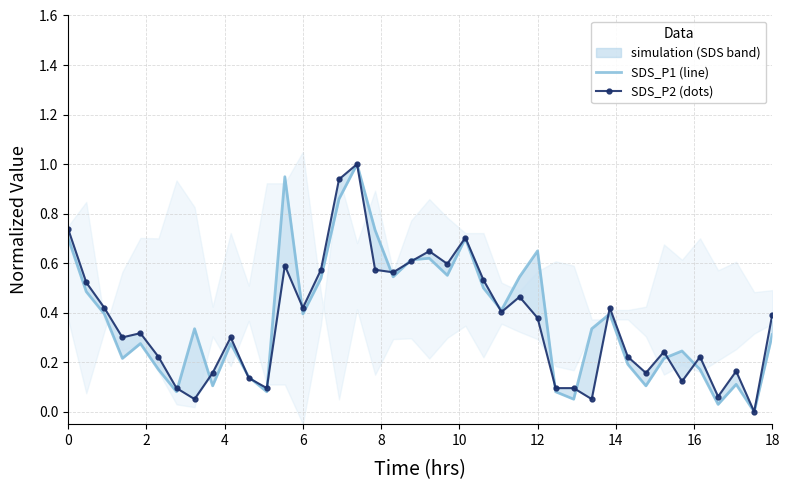

True or false: SDS_P2 (dots) has more than 0 interior local peaks.

True